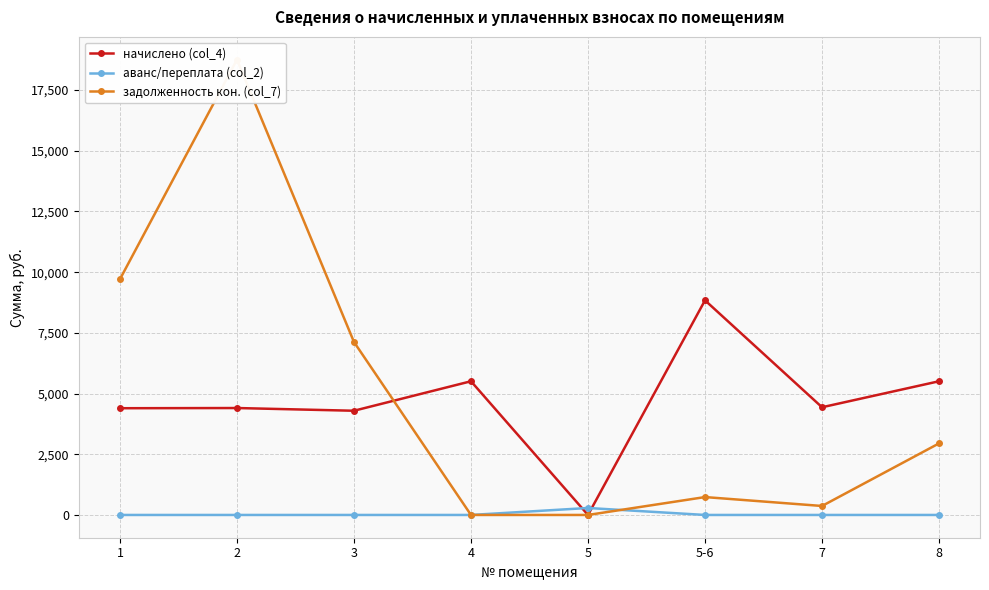

What is the sum of all задолженность кон. (col_7) values?

39637.0